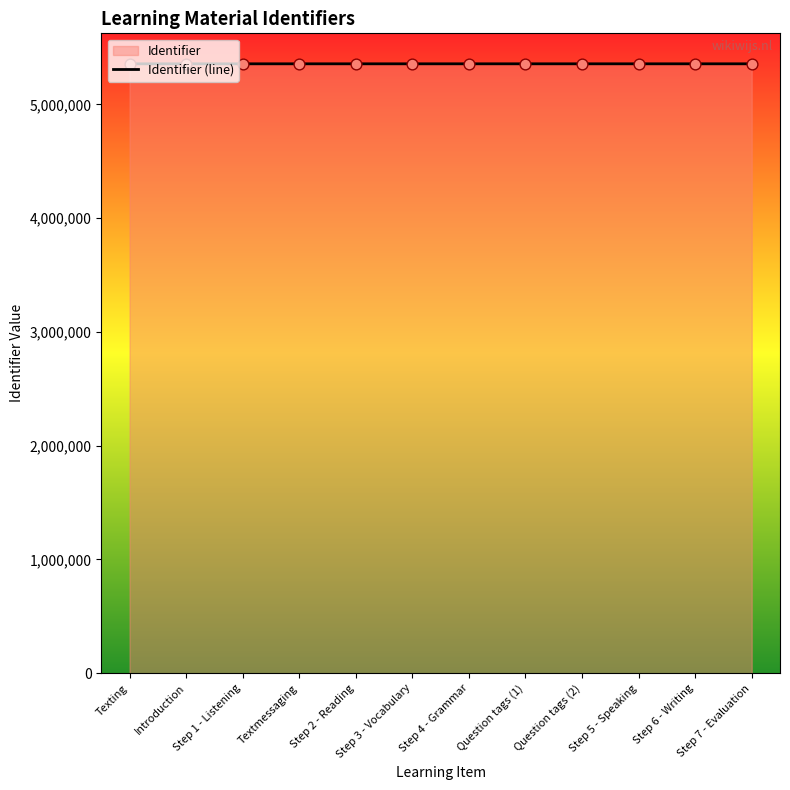

What is the ratio of the value at Step 6 - Writing to the value at Introduction?

1.0